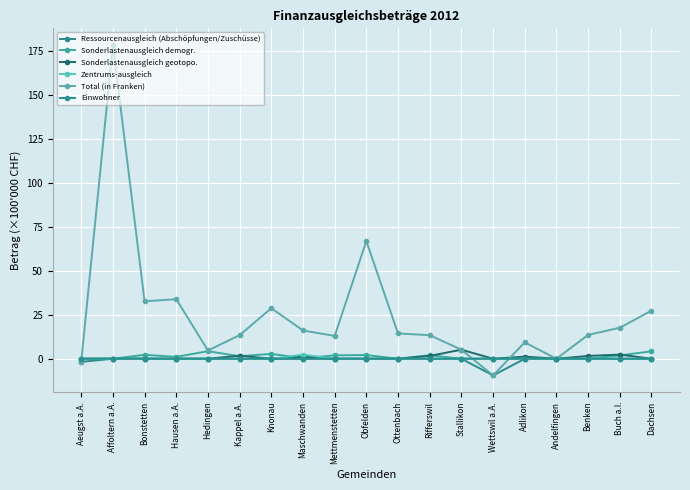

What is the label of the 7th point from the right?

Stallikon